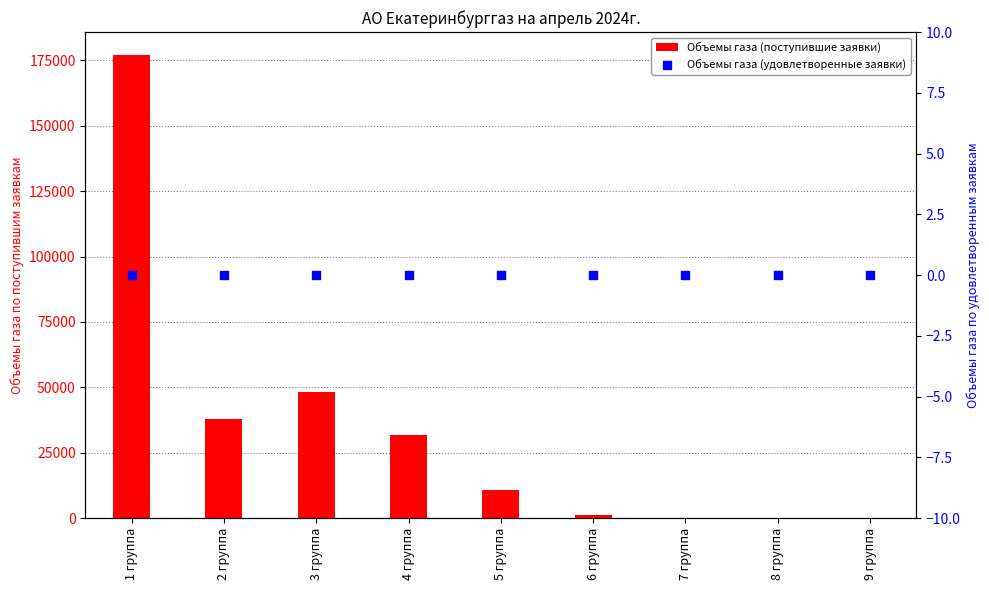

What is the total value across all series at 2 группа?

38000.0